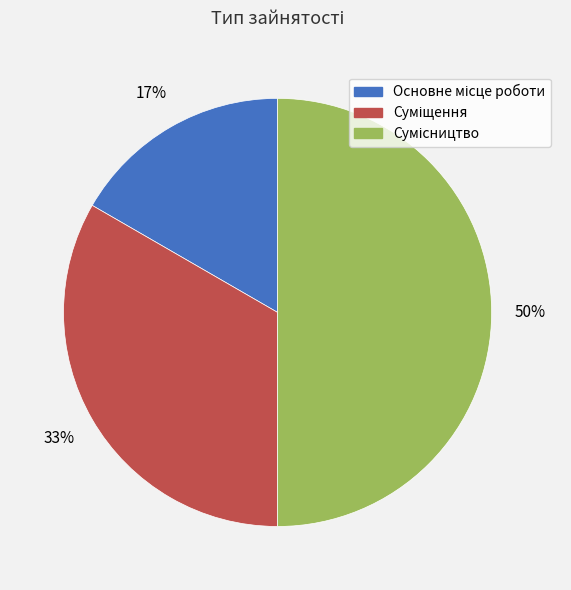

To the nearest percent, what is the difference between the largest and smallest slice percentages?

33%